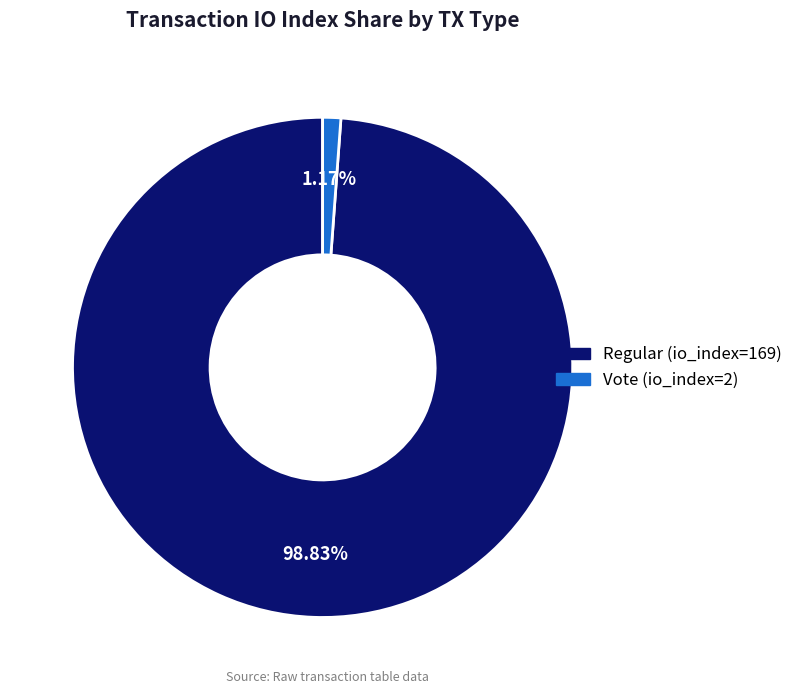

Which has a higher value, Regular (io_index=169) or Vote (io_index=2)?

Regular (io_index=169)